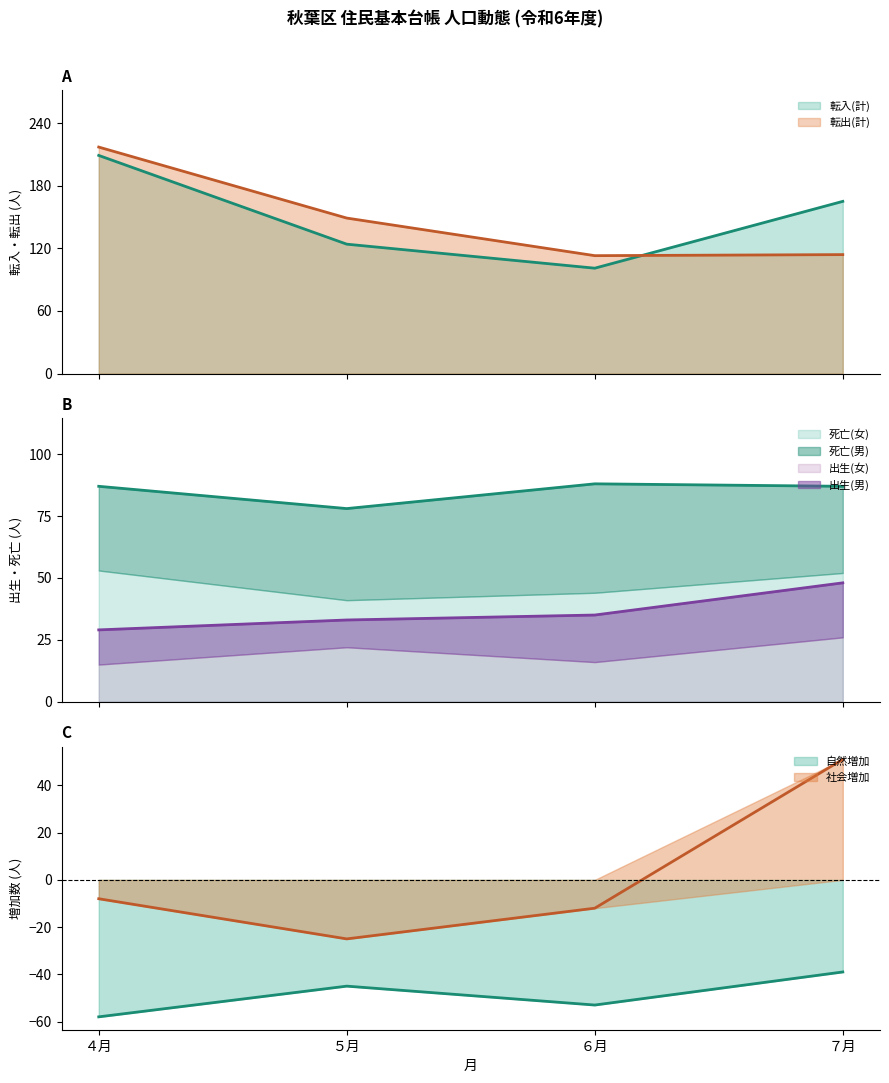

Which series changed the most between ４月 and ６月?

転入(計)